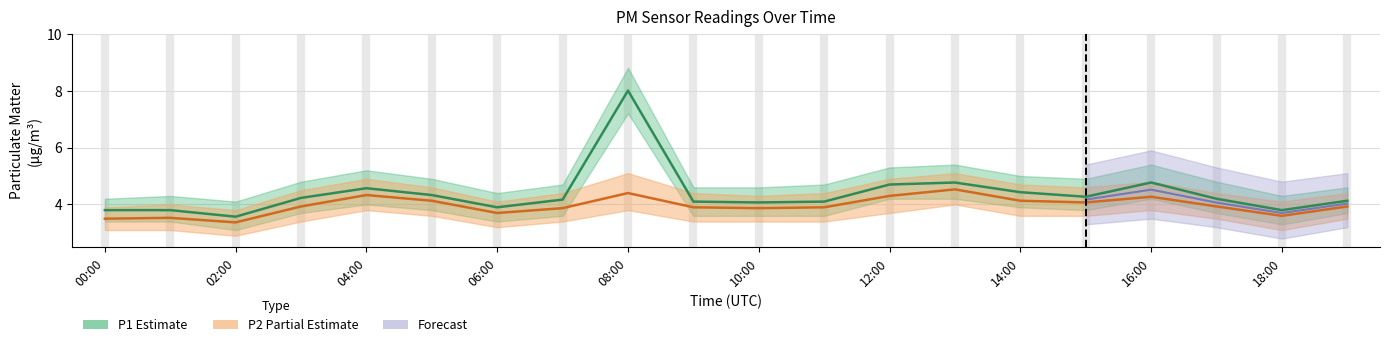

What is the value of the P1_lower point at the 4th from the left?

3.7